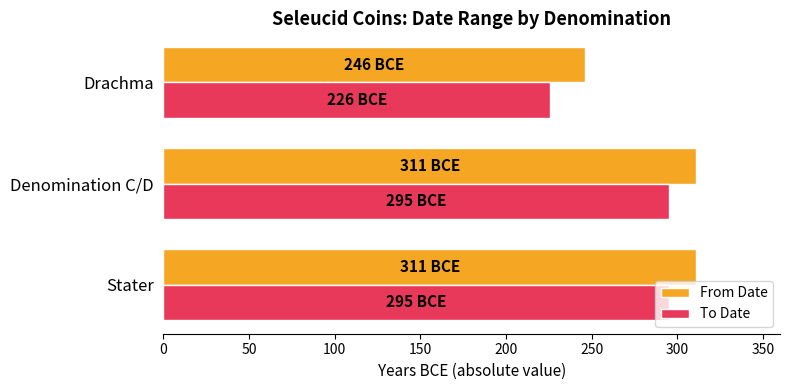

How many series are shown in this chart?

2